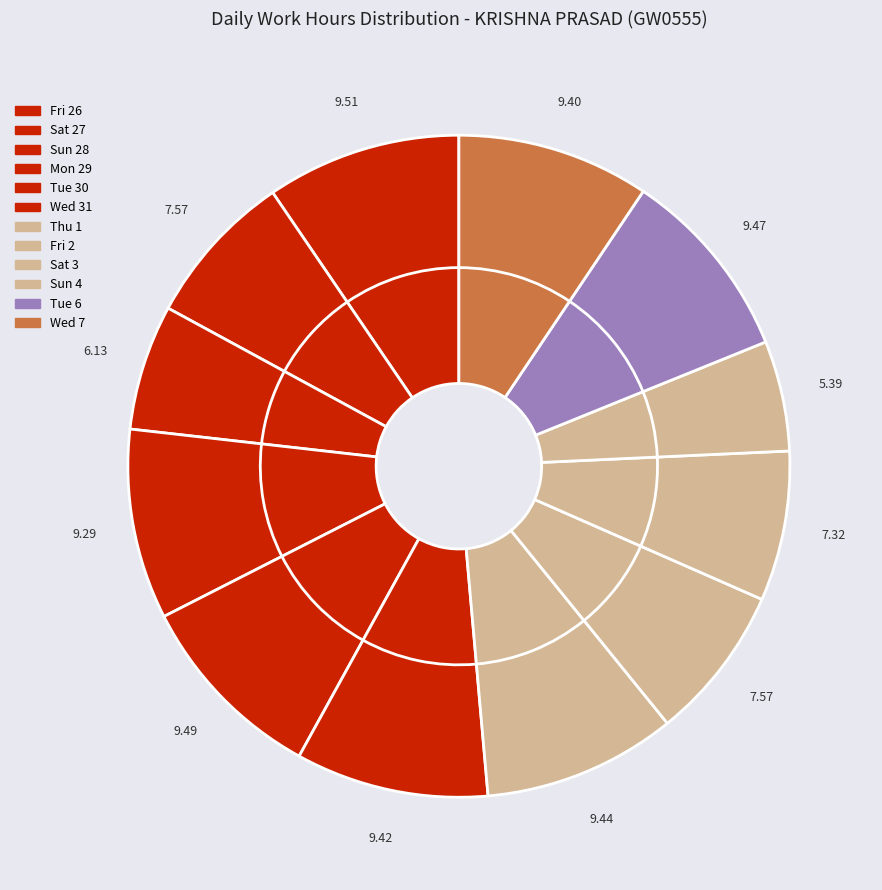

Is there any slice that represents more than half of the pie?

No